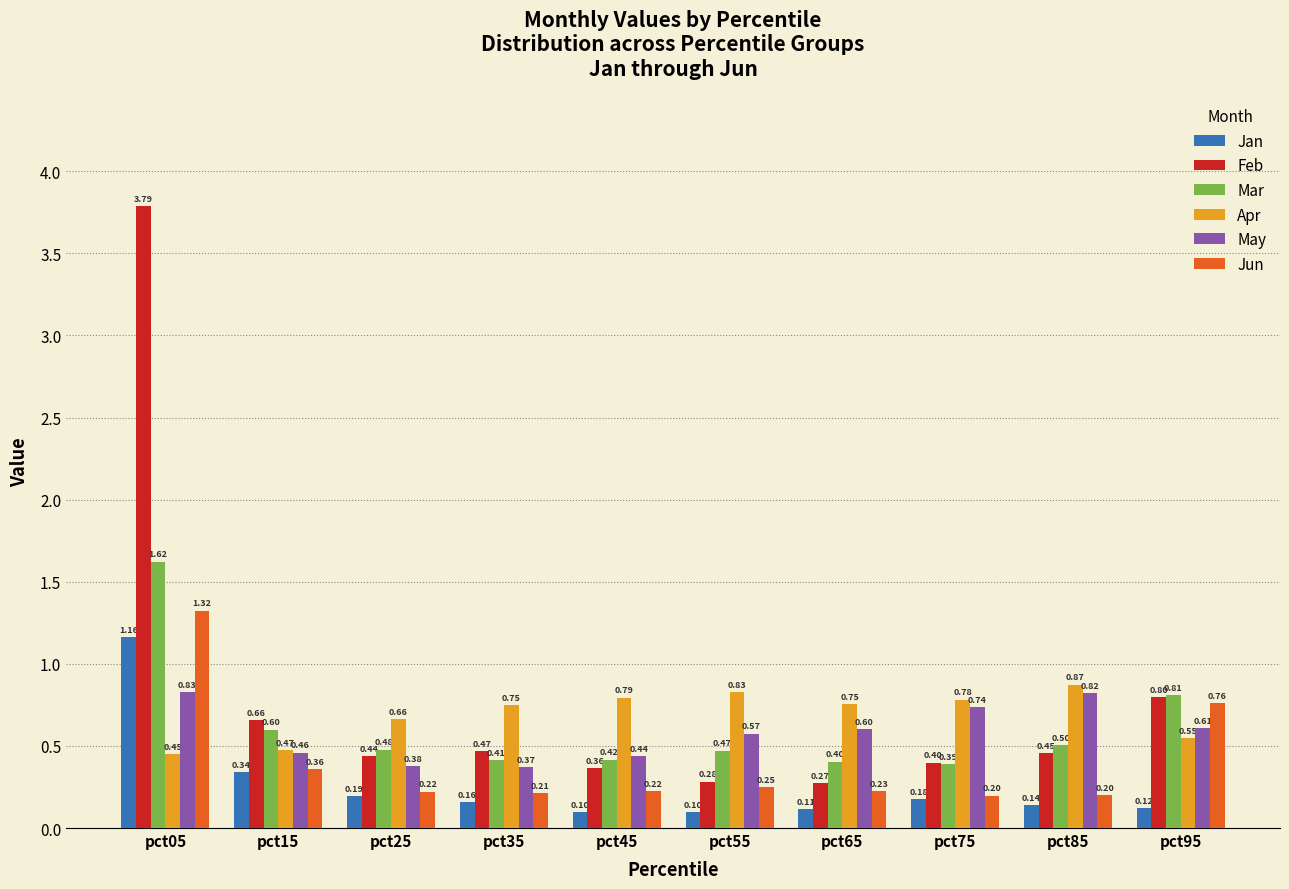

What is the difference between the second highest and second lowest values in the Apr series?

0.4